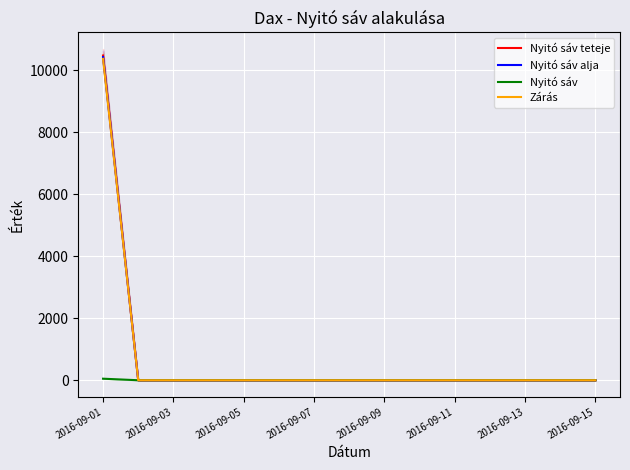

Is it true that Nyitó sáv teteje equals -5685 at 2016-09-09?

False